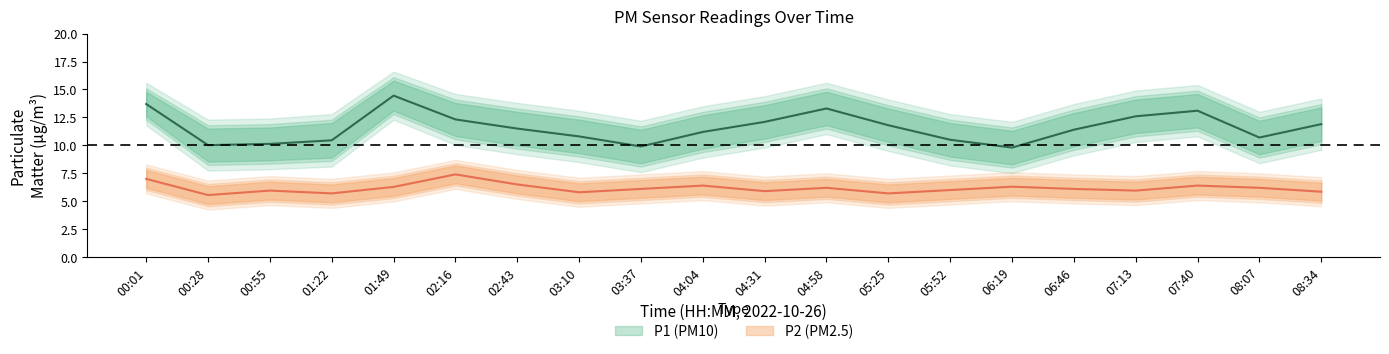

List the labels in order of P2_lower value, largest first.

02:16, 00:01, 02:43, 04:04, 07:40, 06:19, 01:49, 04:58, 08:07, 03:37, 06:46, 05:52, 00:55, 07:13, 04:31, 08:34, 03:10, 01:22, 05:25, 00:28